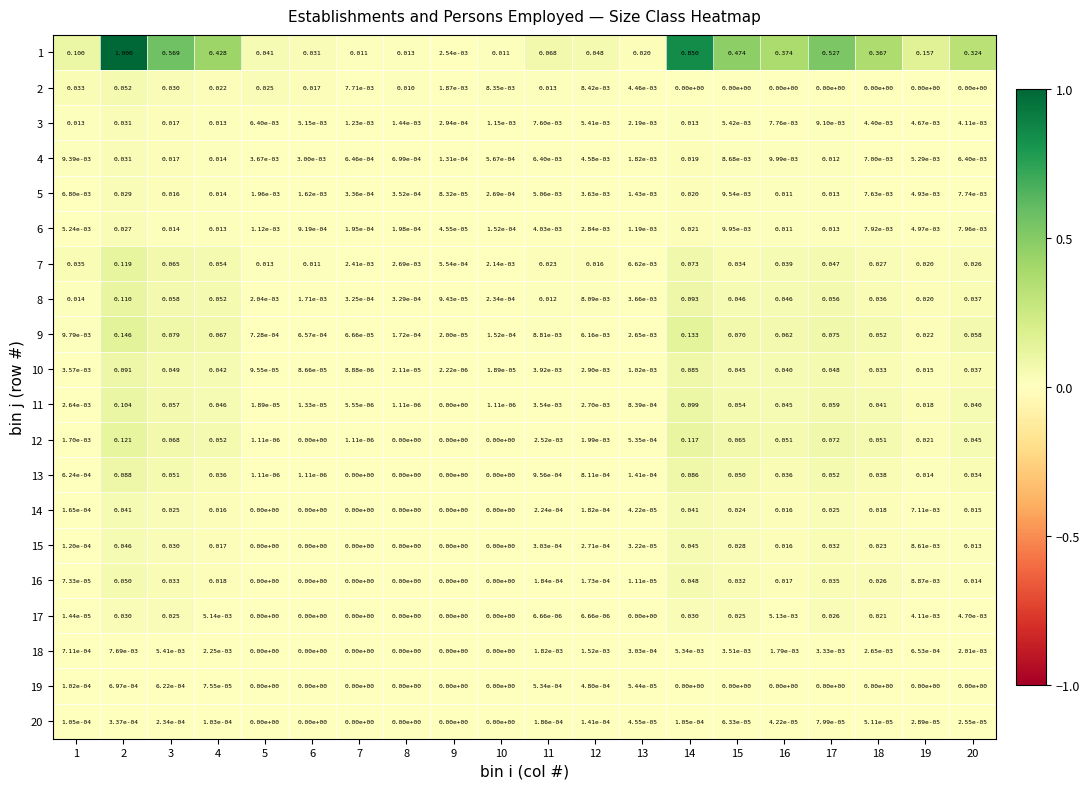

What is the total value across all series at 2?

2.1